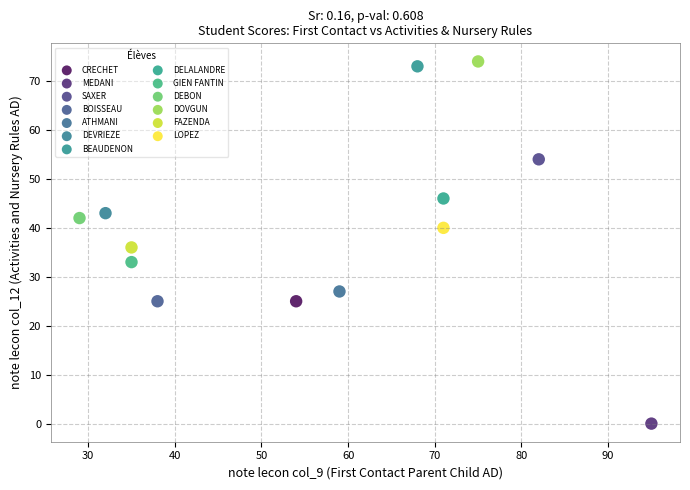

Which series reaches the minimum Y coordinate?

MEDANI